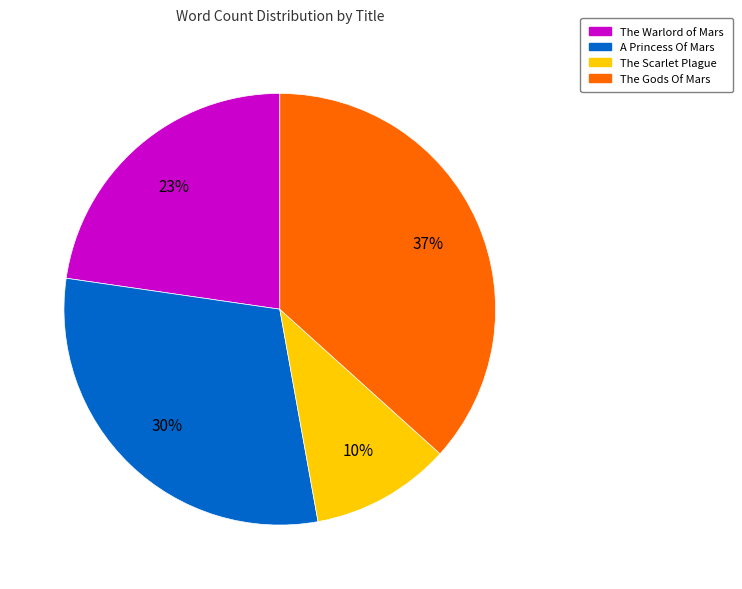

To the nearest percent, what portion does The Scarlet Plague represent?

10%